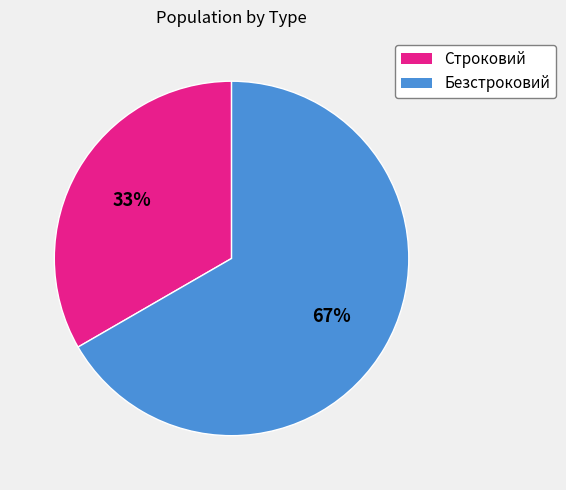

To the nearest percent, what portion does Строковий represent?

33%